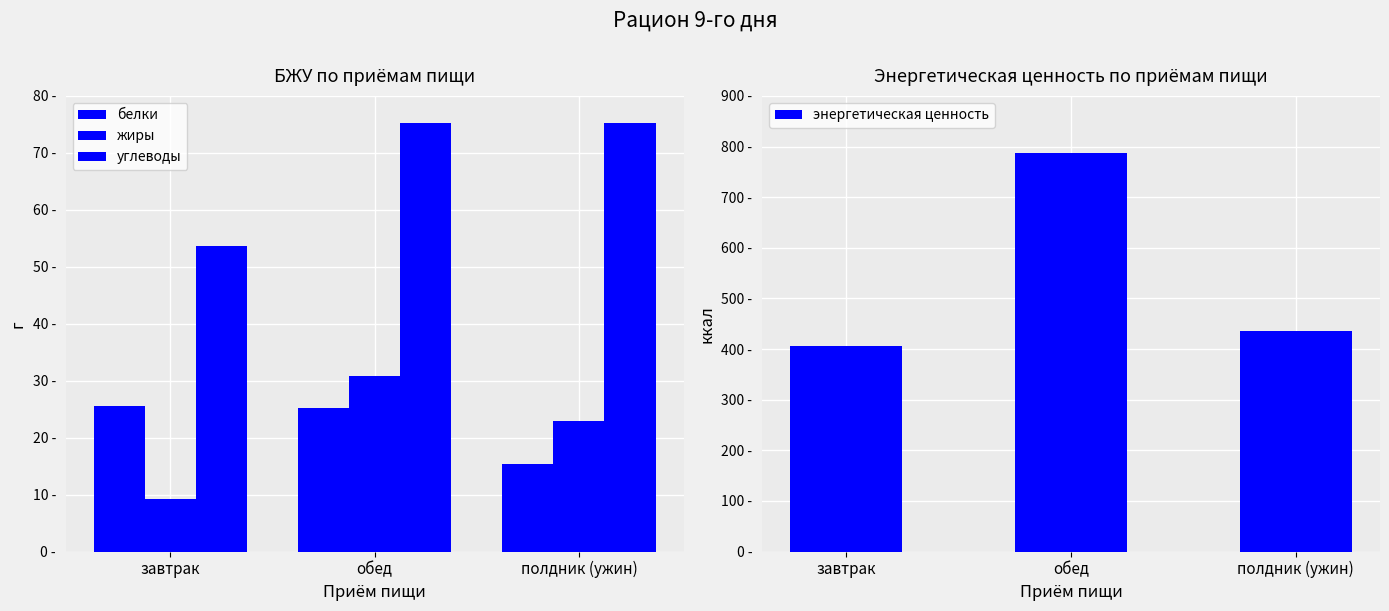

At which category does the chart reach its peak across all series?

обед